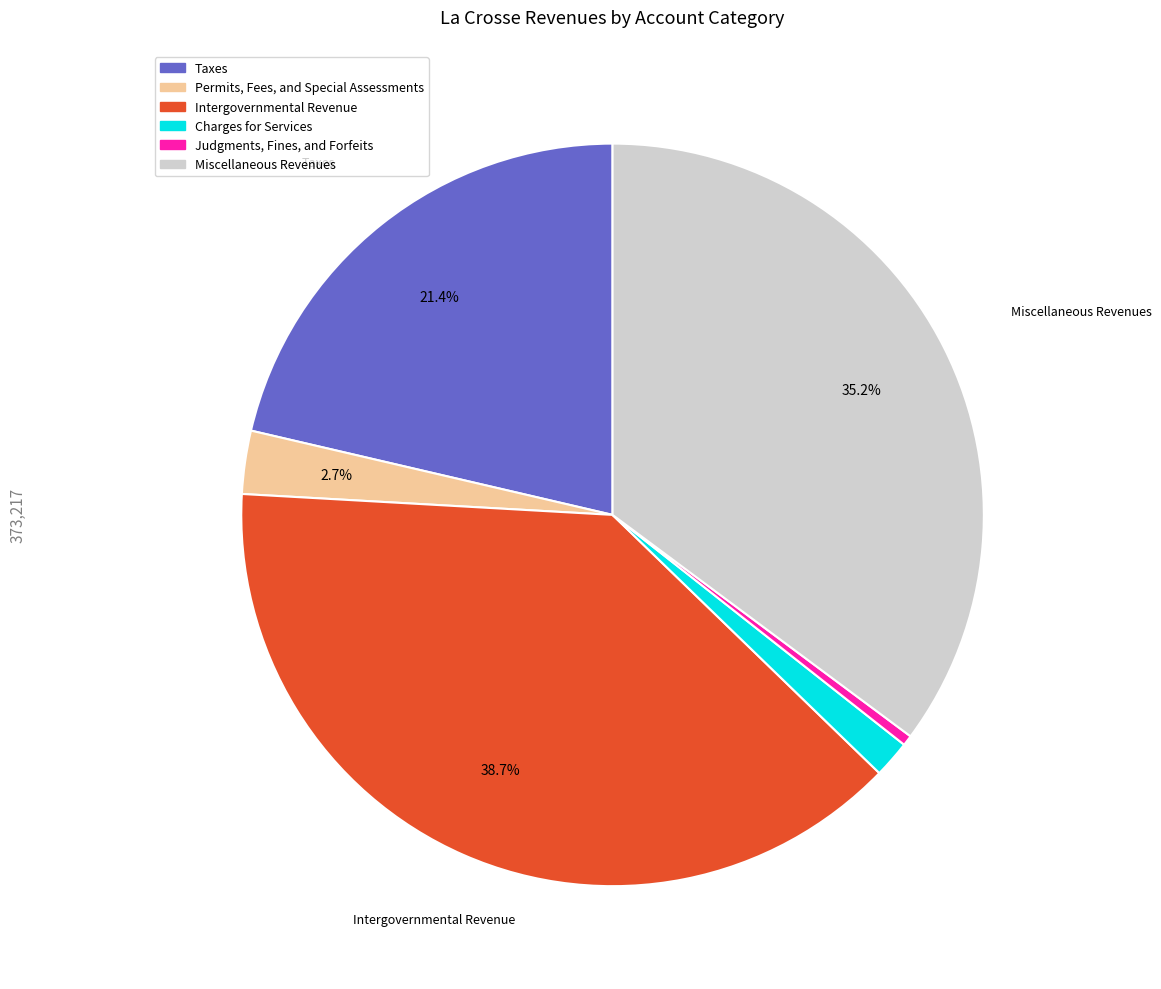

What percentage is the Miscellaneous Revenues slice, to the nearest percent?

35%